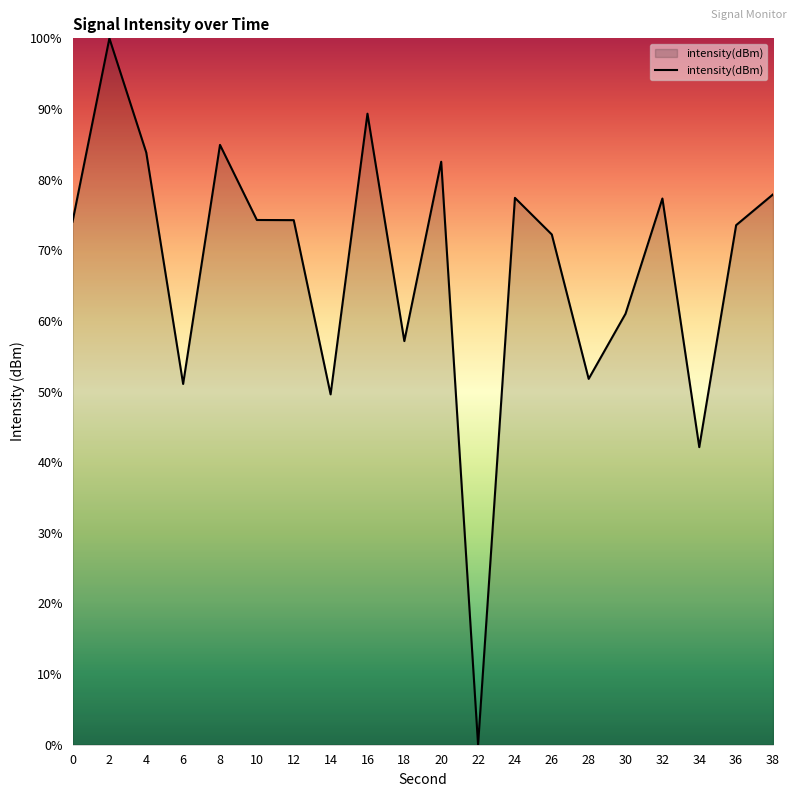

What is the greatest value displayed?

100.0